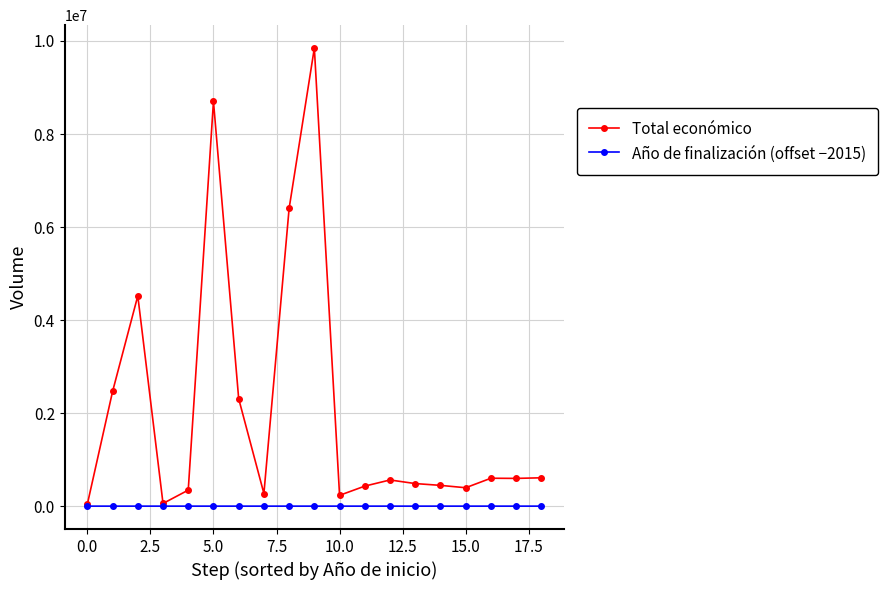

Rank the series by their maximum value, from lowest to highest.

Año de finalización (offset −2015), Total económico